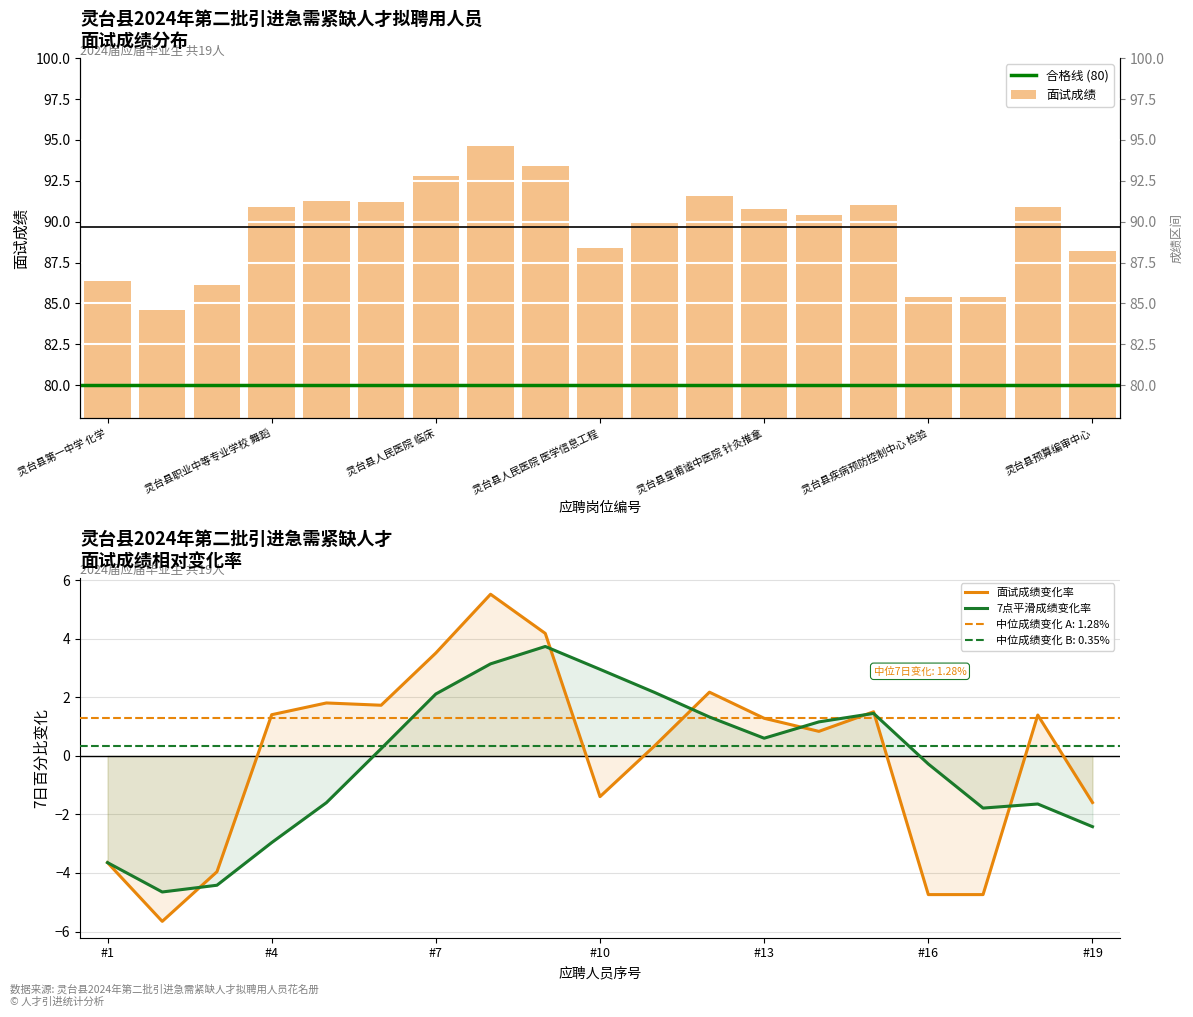

Rank the series by their average value, from lowest to highest.

7日百分比变化_A, 面试成绩